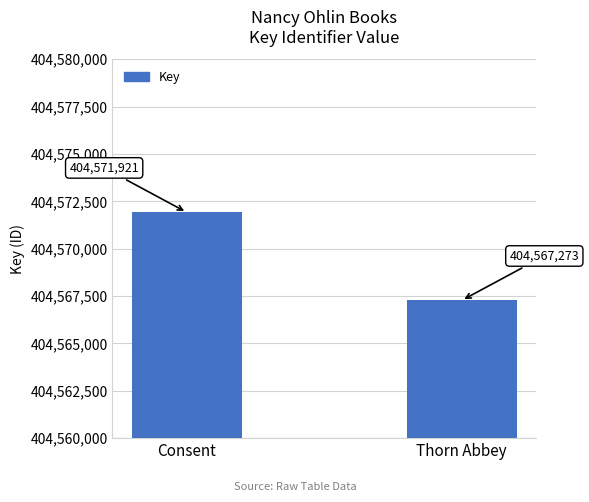

List the labels in order of value, smallest first.

Thorn Abbey, Consent